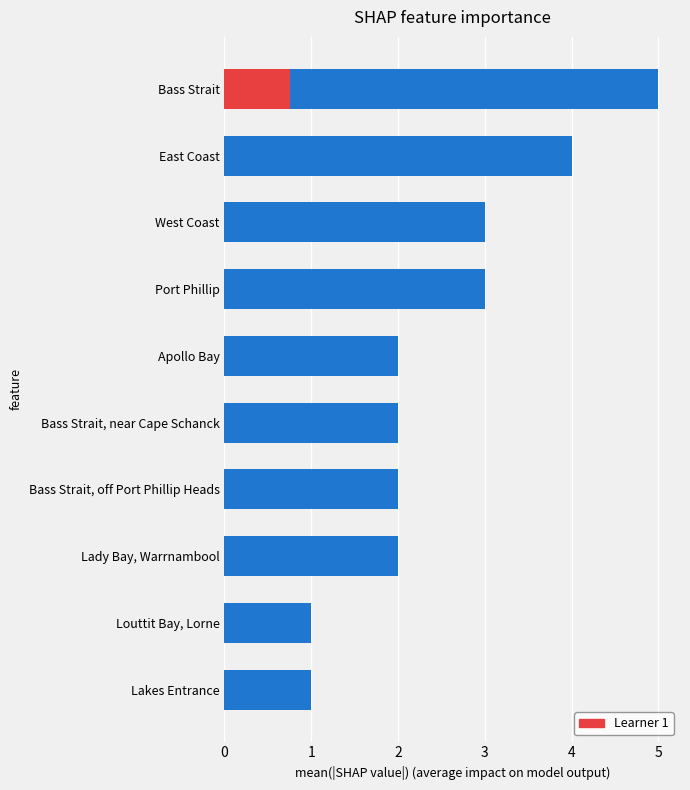

Reading left to right, list all the values displayed in this chart.

1	1	2	2	2	2	3	3	4	5